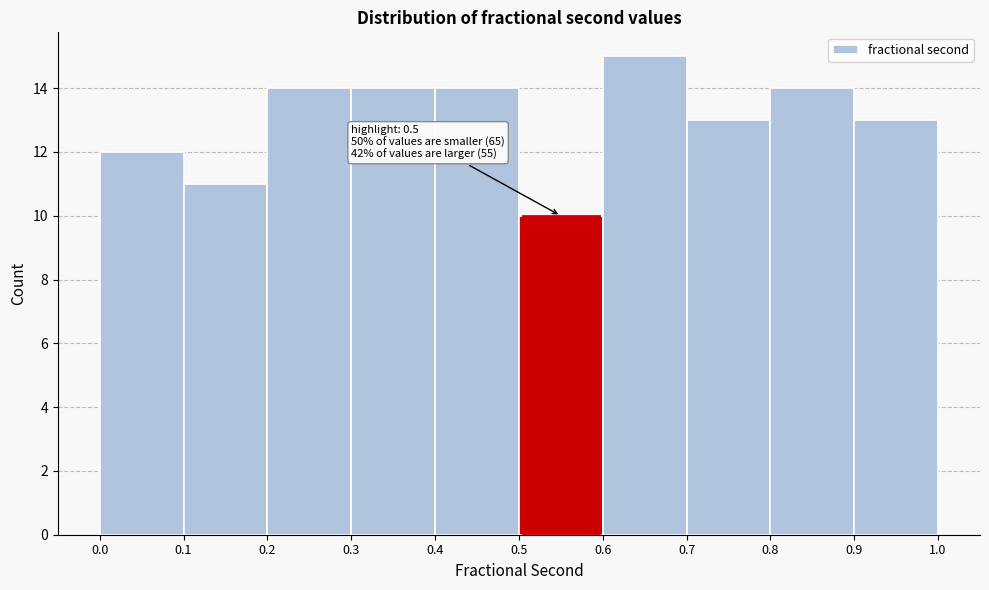

Which range on the x-axis has the tallest bar?

0.6 to 0.7